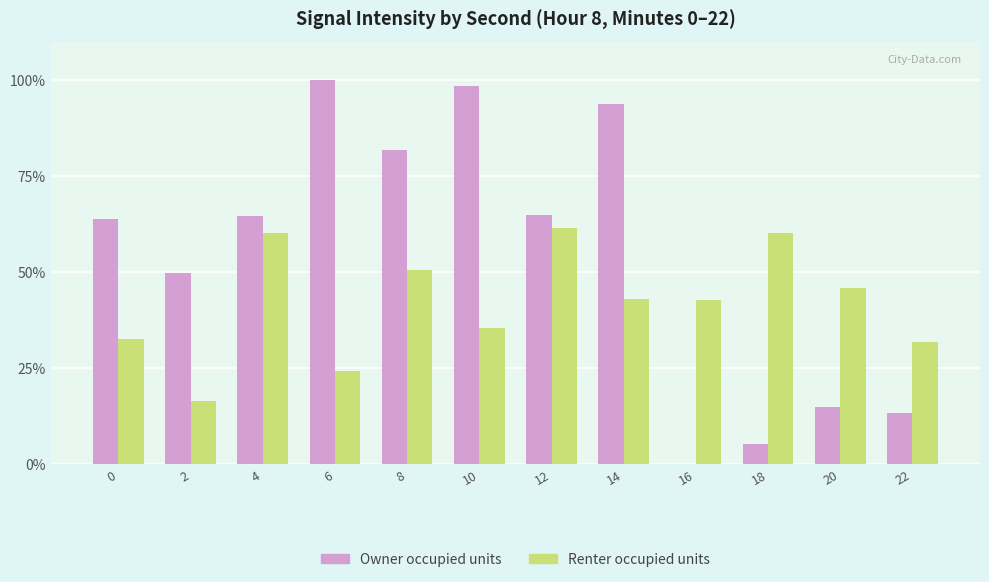

At which category does the chart reach its peak across all series?

6